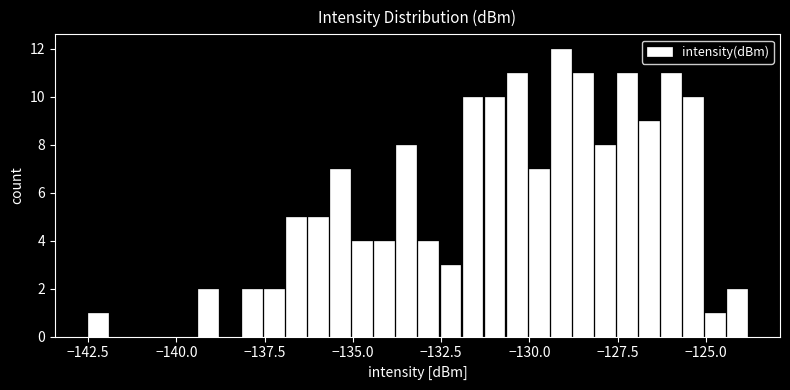

Around what value on the x-axis is the tallest bar? Give the approximate position of its centre, as read against the axis.

-129.0